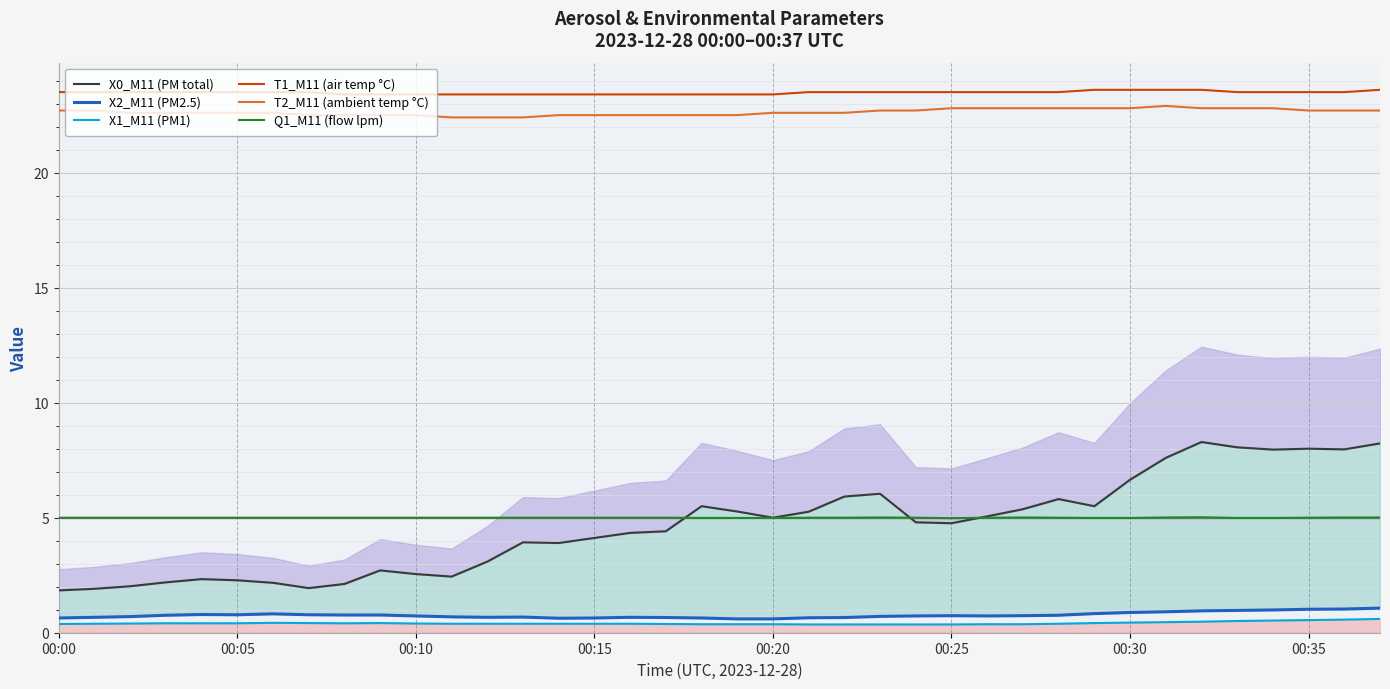

True or false: X0_M11 (PM total) has a value of 9.1 at 18.

False